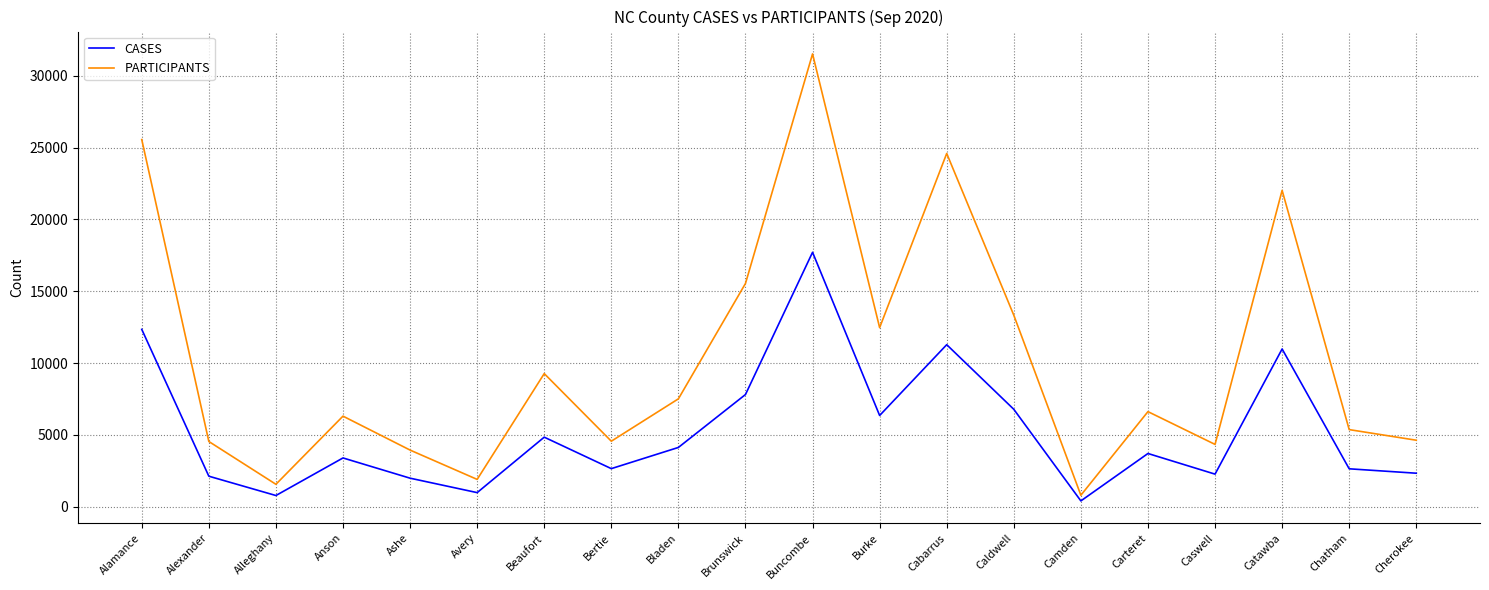

Which category has the lowest value in the PARTICIPANTS series?

Camden